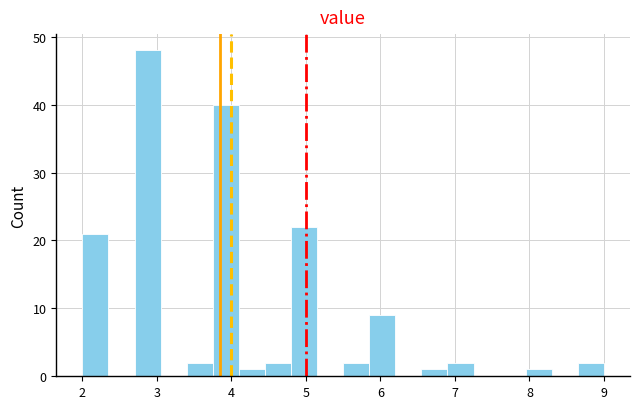

Around what value on the x-axis is the tallest bar? Give the approximate position of its centre, as read against the axis.

2.9